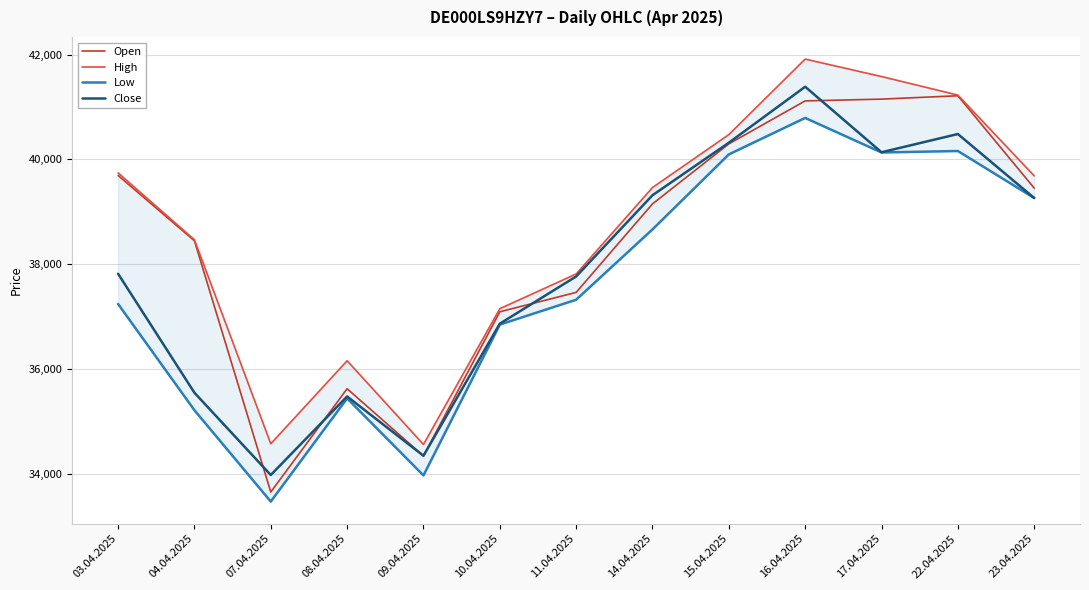

Which series has the largest range (max minus min)?

Open